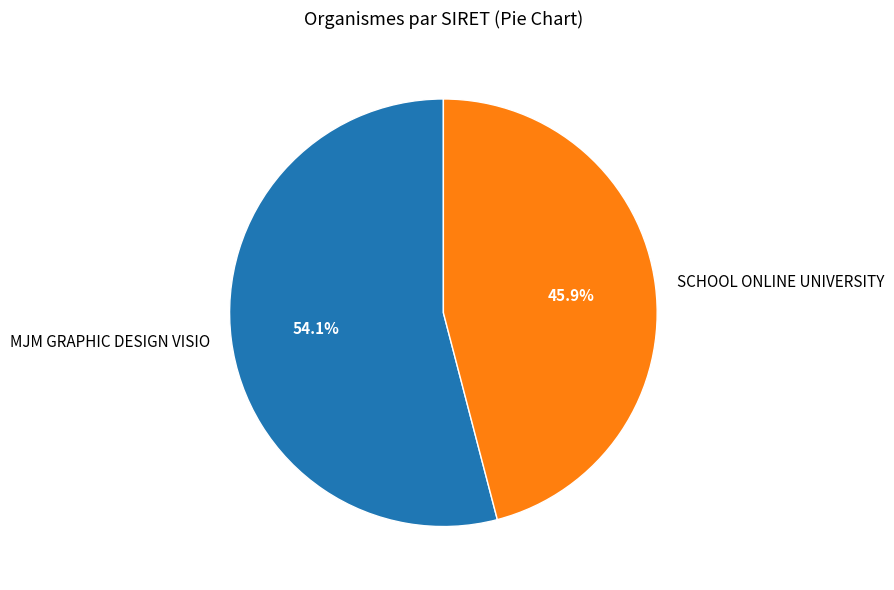

Is the sum of MJM GRAPHIC DESIGN VISIO and SCHOOL ONLINE UNIVERSITY greater than half?

Yes